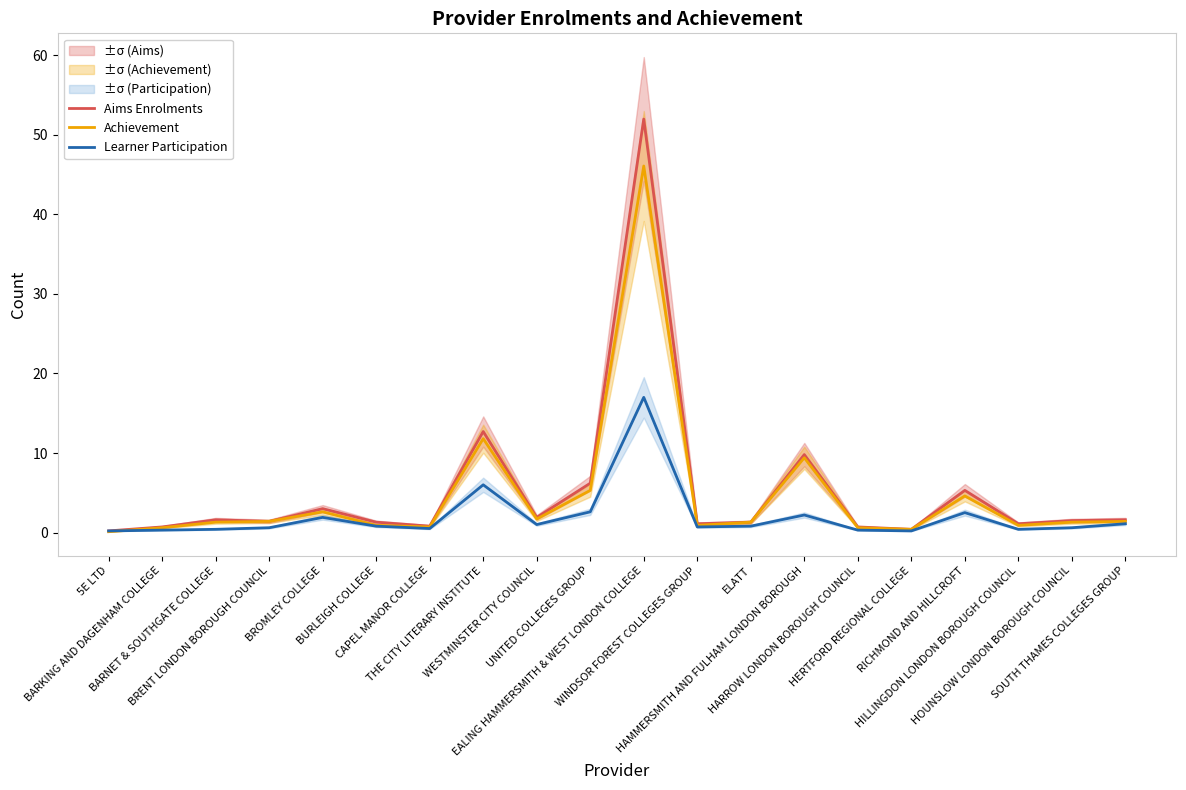

What is the sum of all Learner Participation values?

40.1